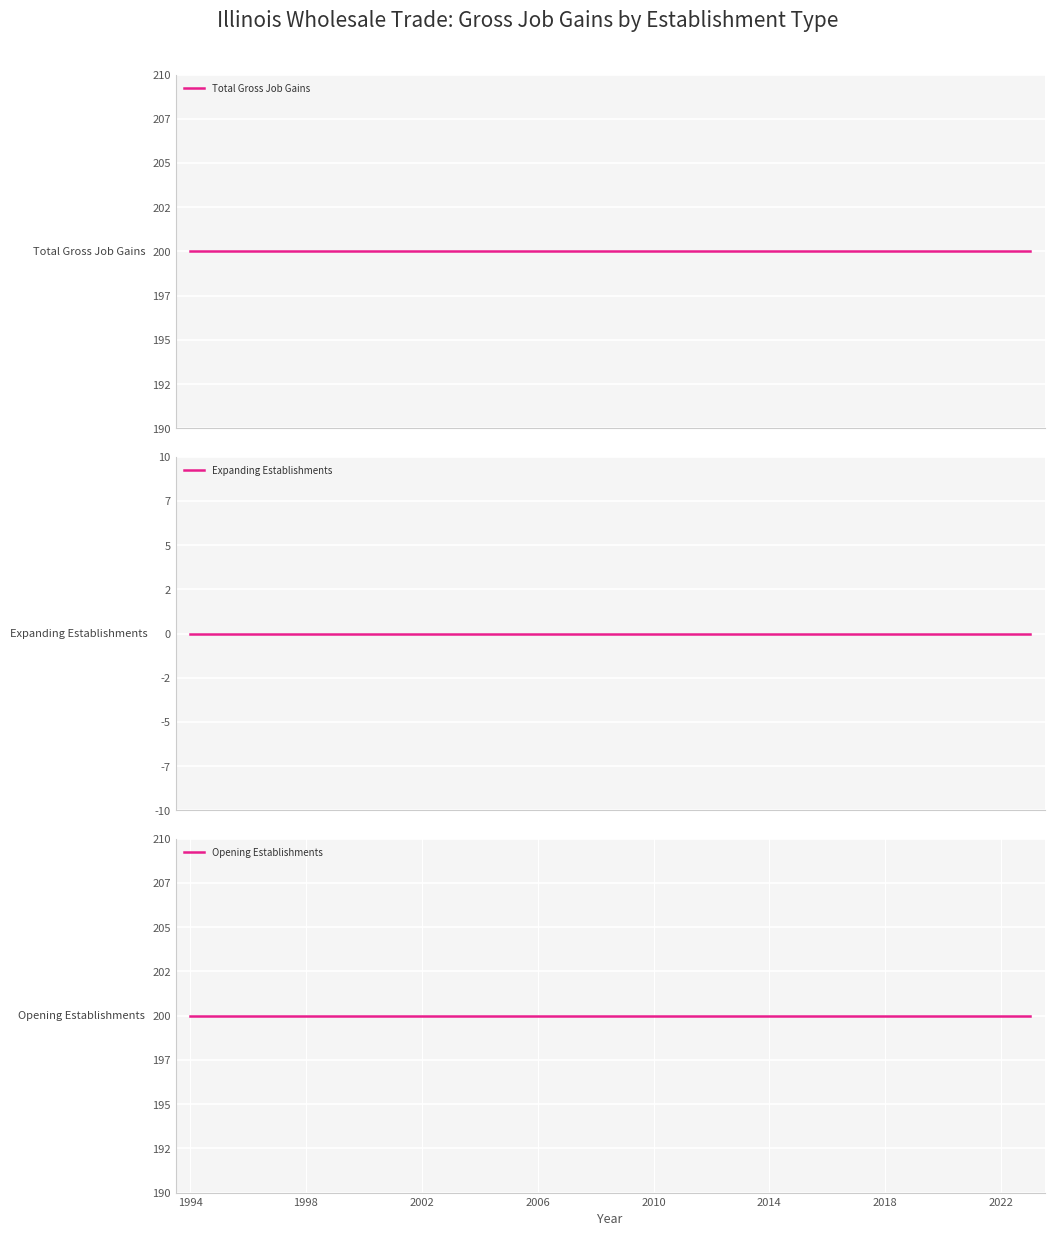

True or false: Opening Establishments and Total Gross Job Gains cross at least once.

False